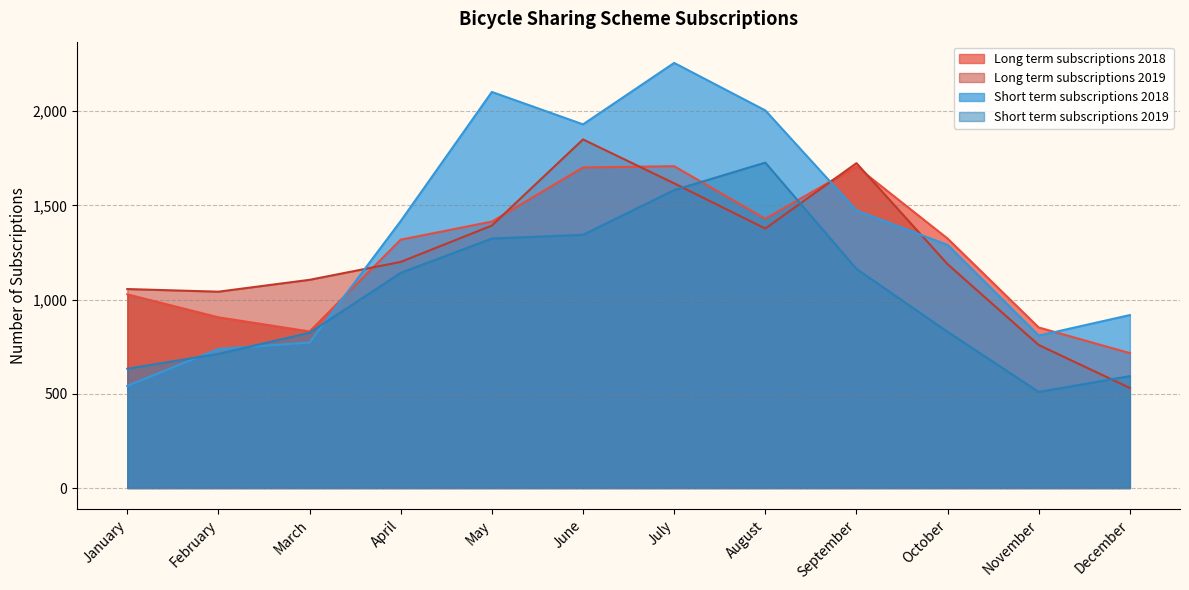

Does the chart have visible grid lines?

Yes